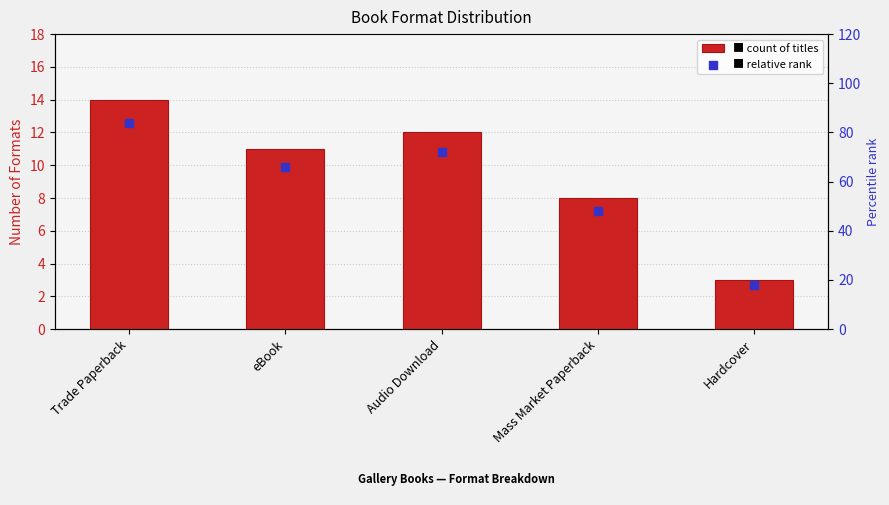

At how many categories does at least one series exceed 16?

5